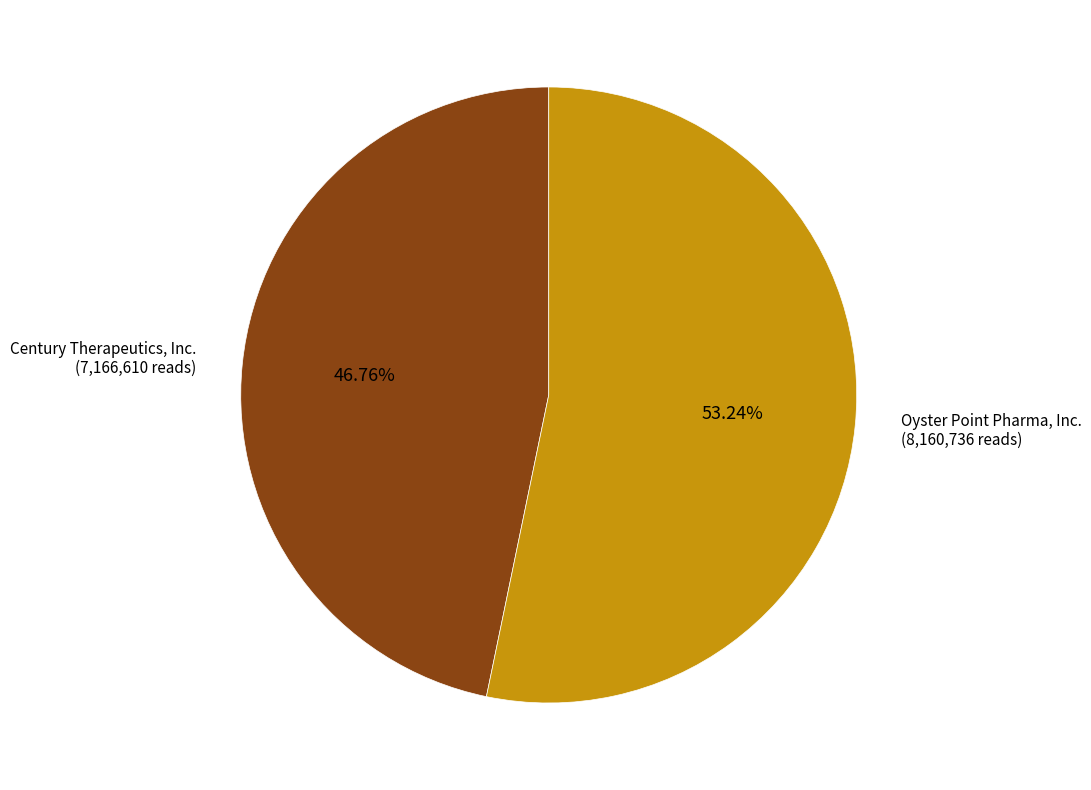

Is there a majority slice in this chart?

Yes